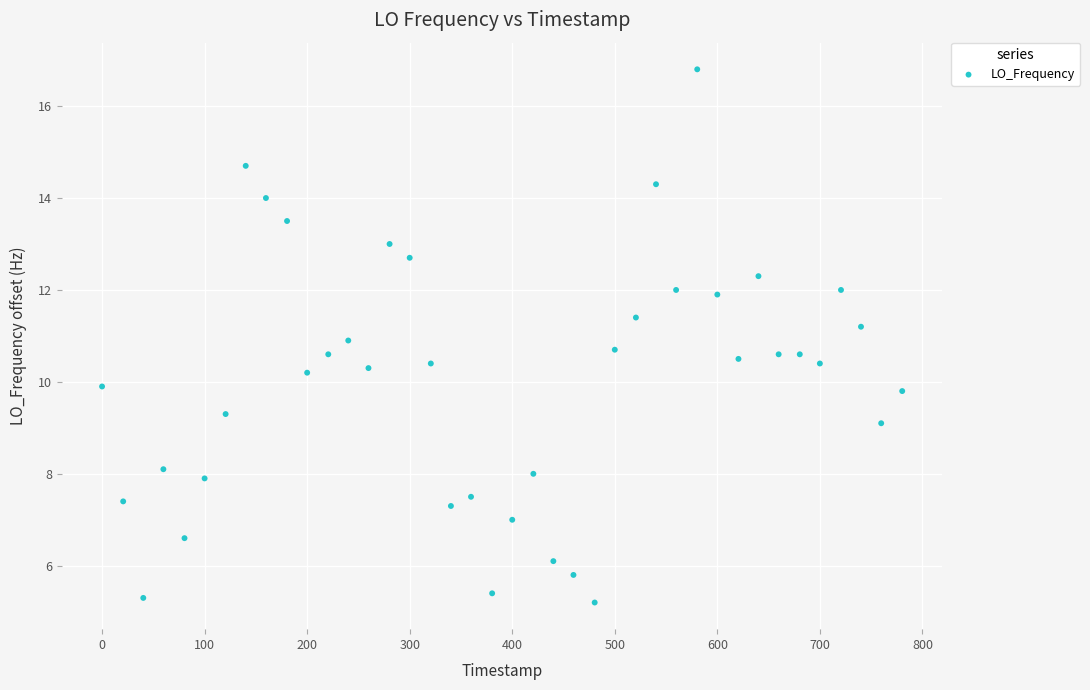

What is the range of X values (max minus min)?

780.3